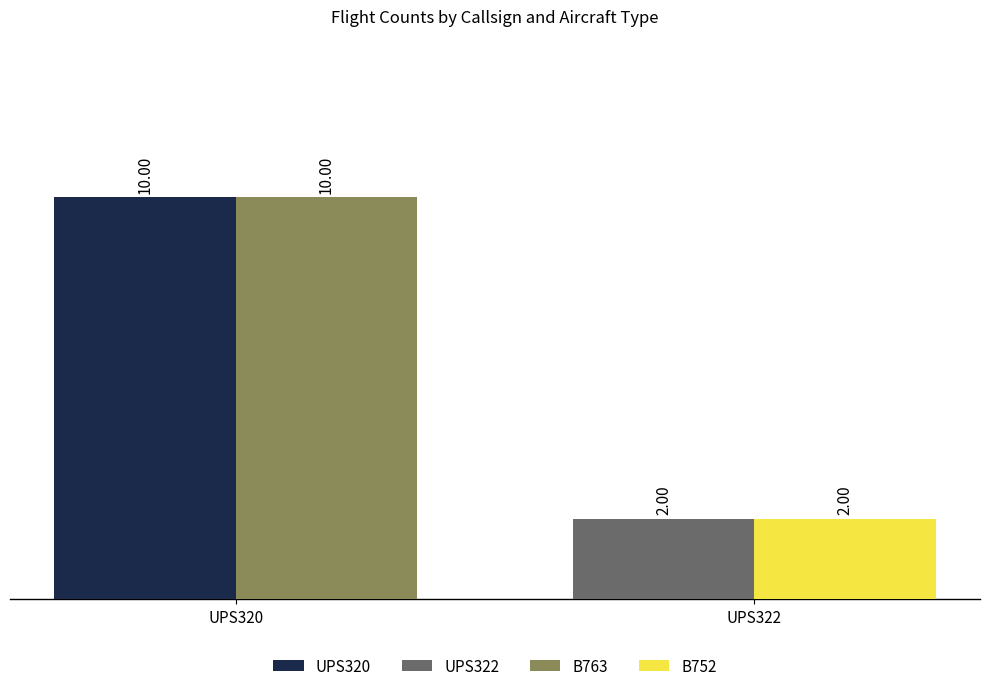

Which label corresponds to the largest value in the chart?

UPS320